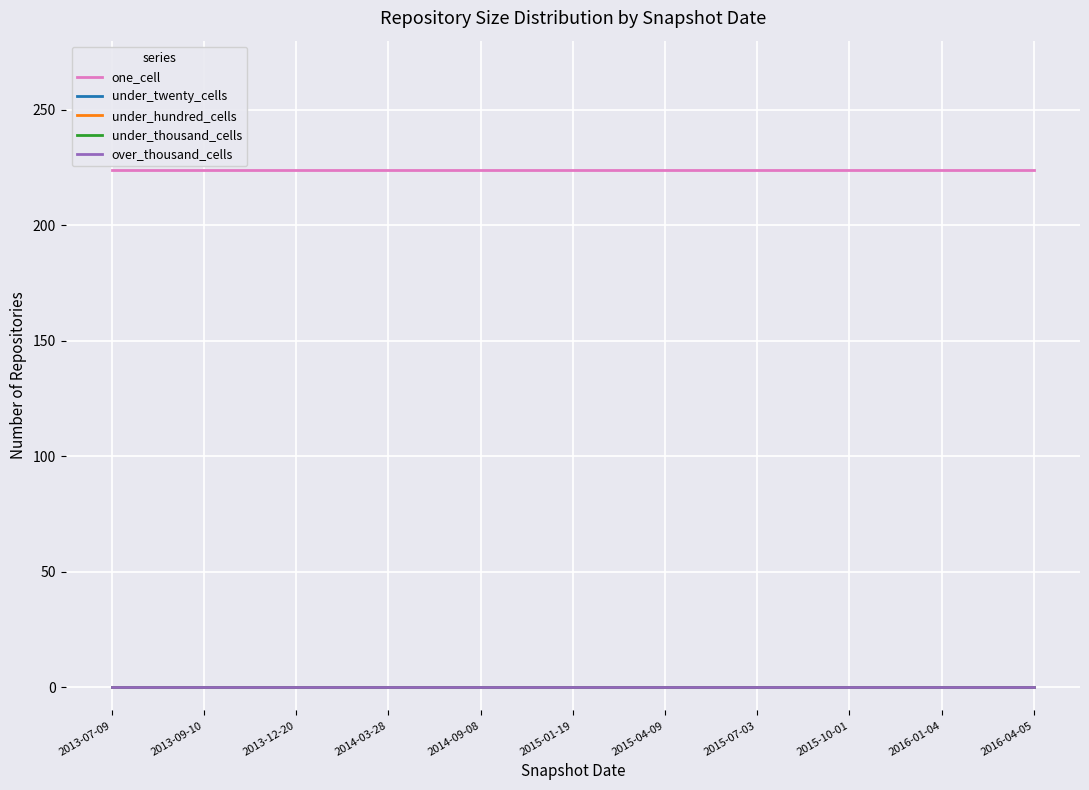

Which category has the lowest value in the under_thousand_cells series?

2013-07-09